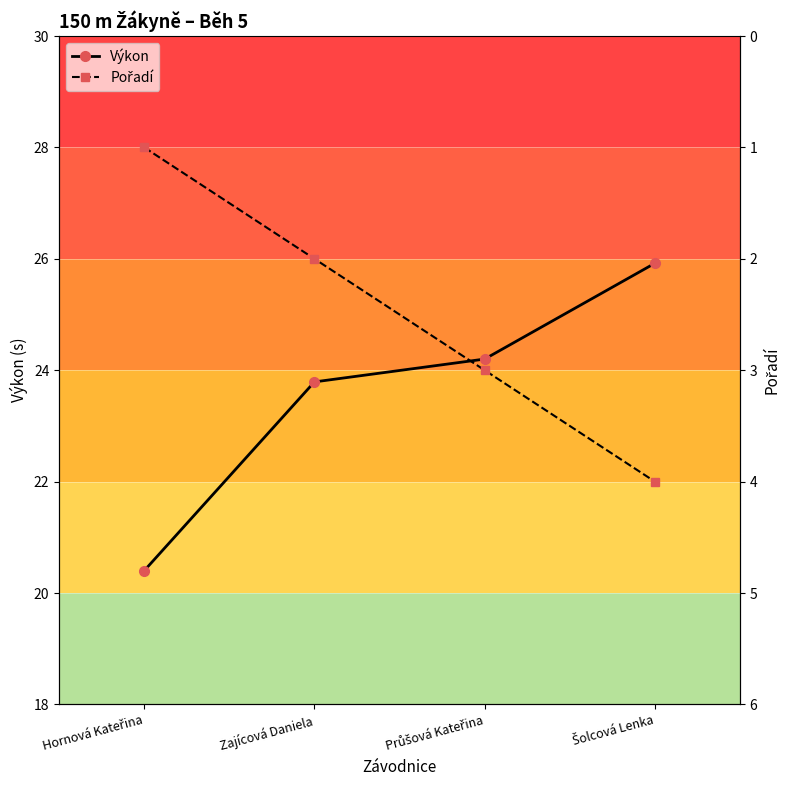

Which series has the largest range (max minus min)?

Výkon